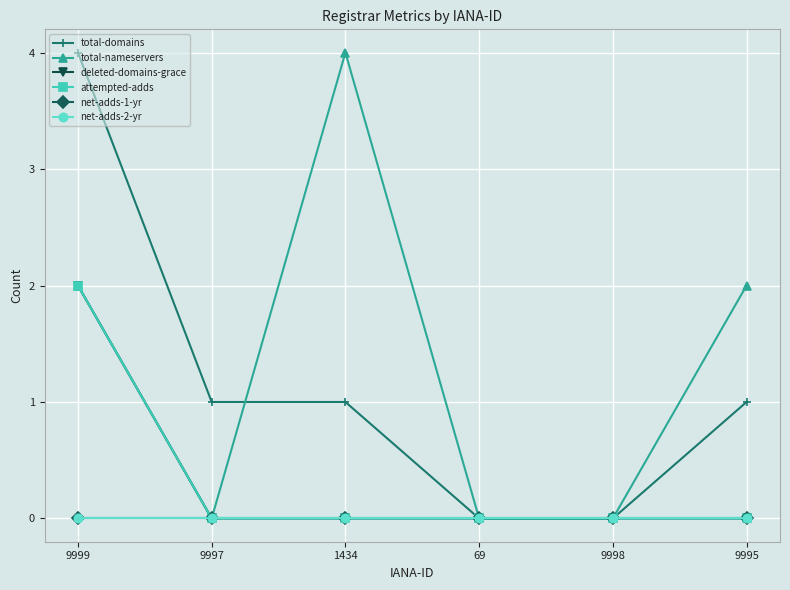

At how many categories does at least one series exceed 2?

2